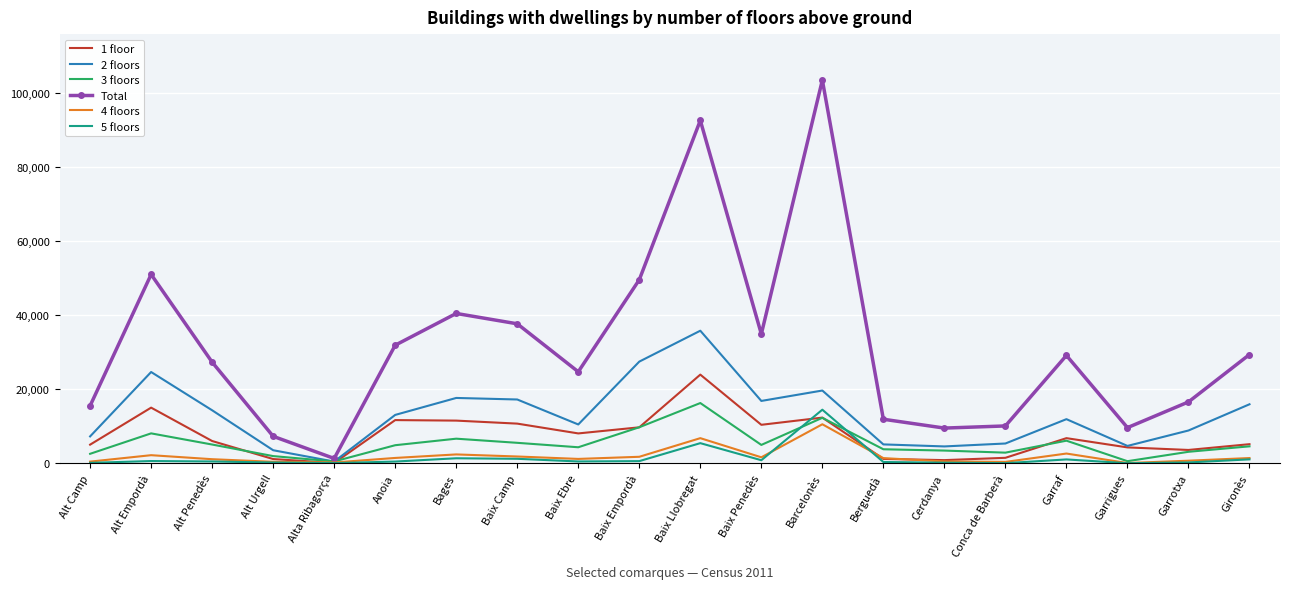

Which series has the widest spread of values?

Total